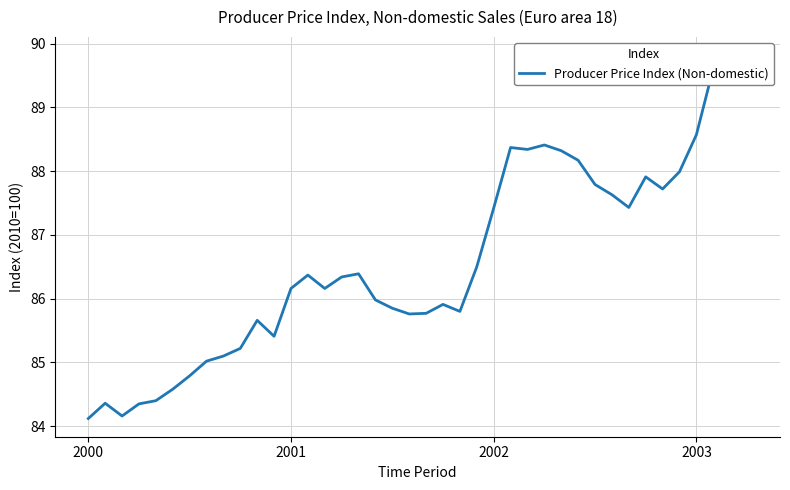

The value at 2001 is 86.2. True or false?

True